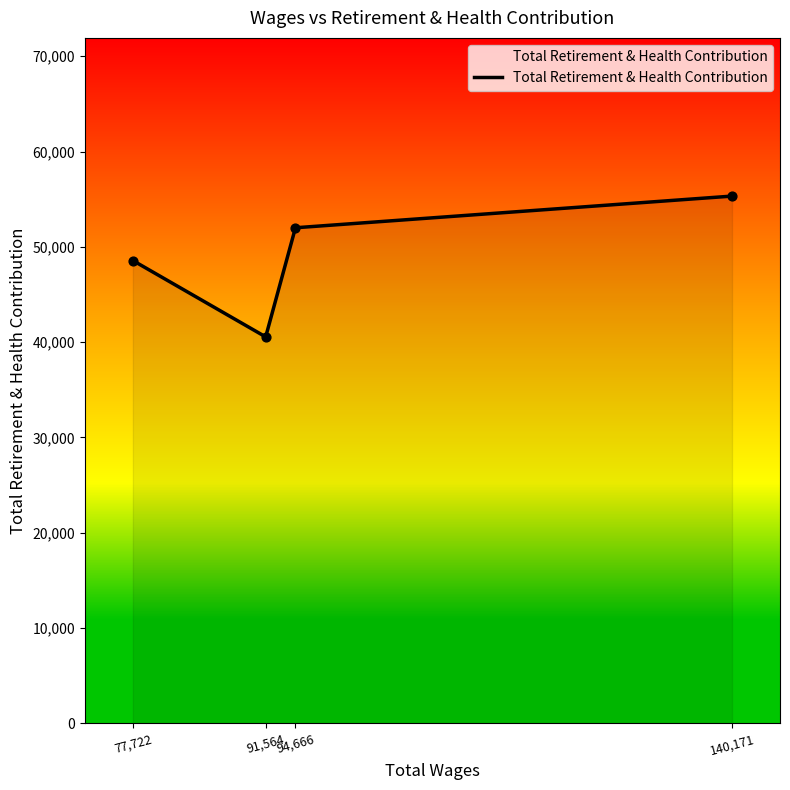

Approximately how many times larger is the value at 140,171 compared to 94,666?

1.1